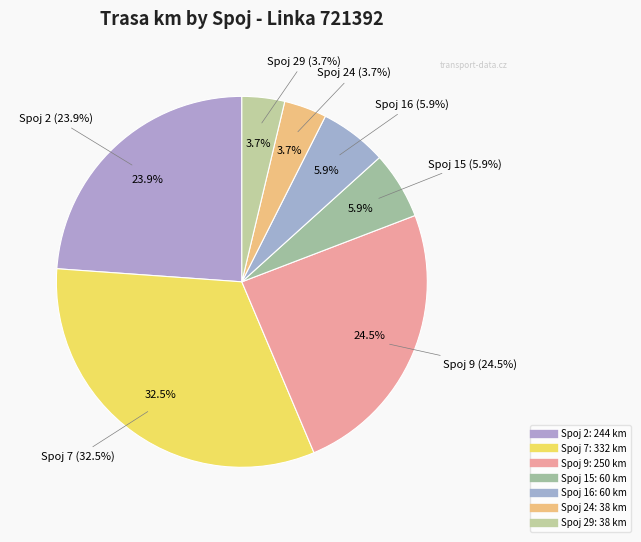

Is it true that Spoj 16 is 1% of the pie?

False